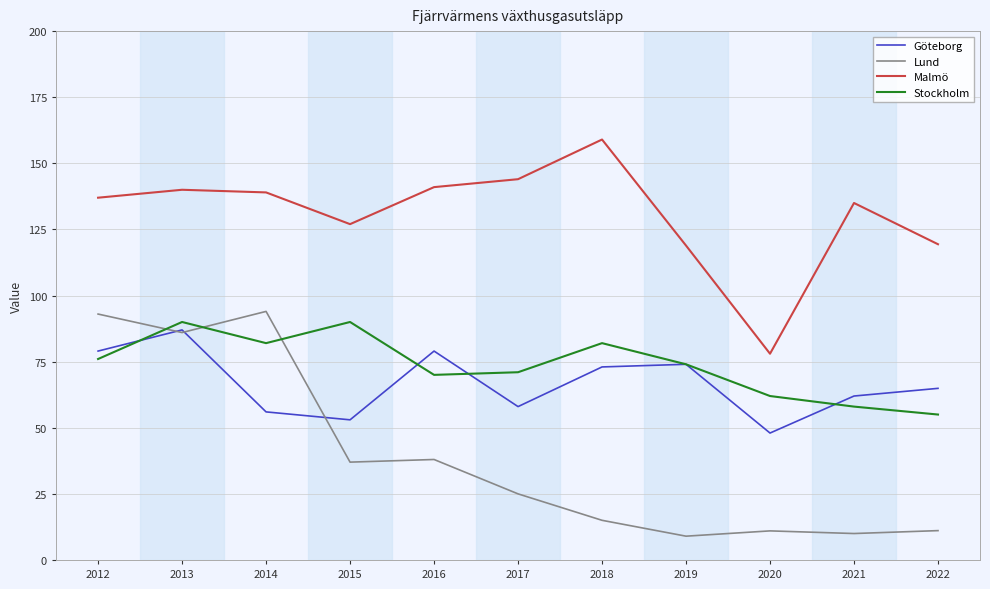

What is the smallest value displayed?

9.0